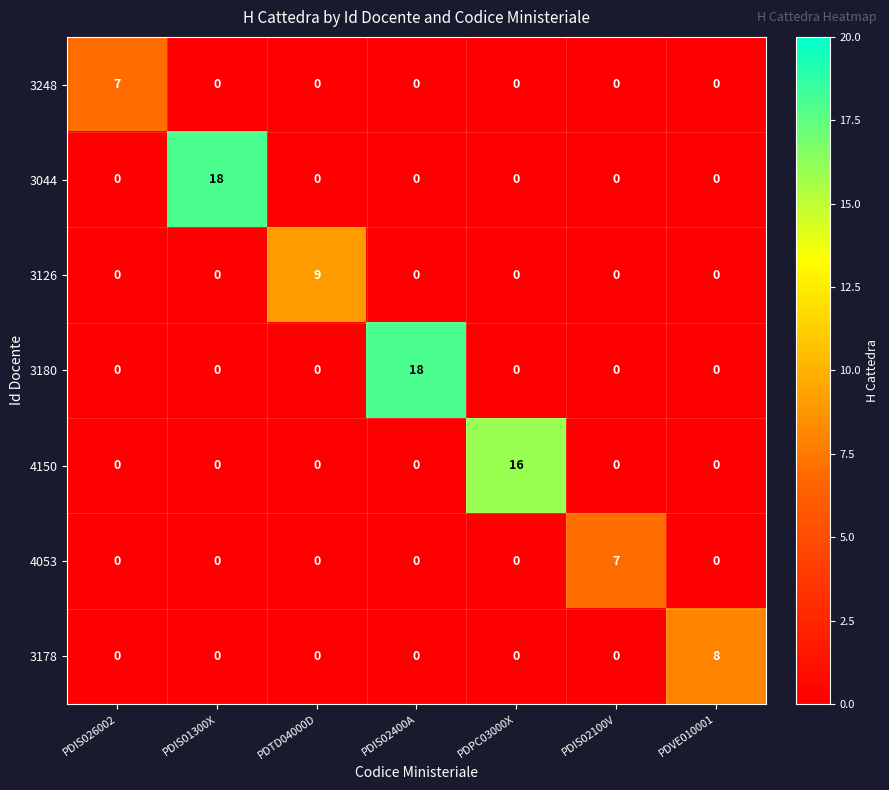

What is the sum of all 4053 values?

7